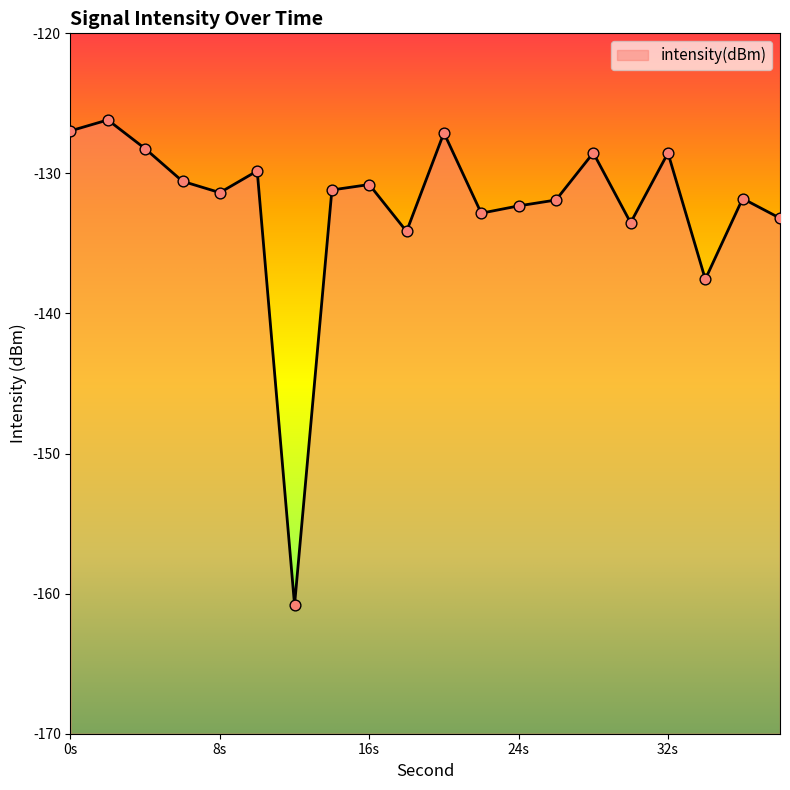

What is the change in value from 4 to 8?

-3.1